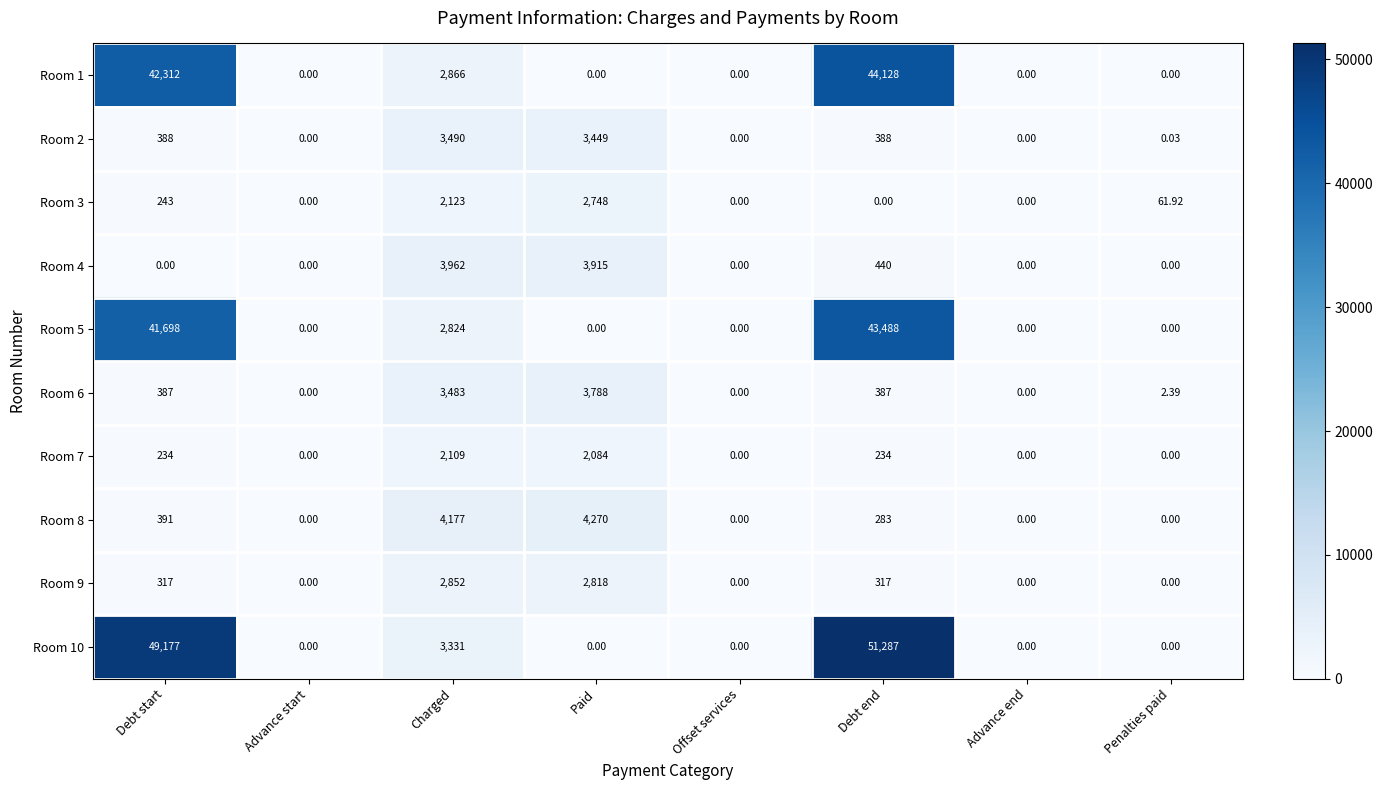

At which category does the chart reach its peak across all series?

Debt end